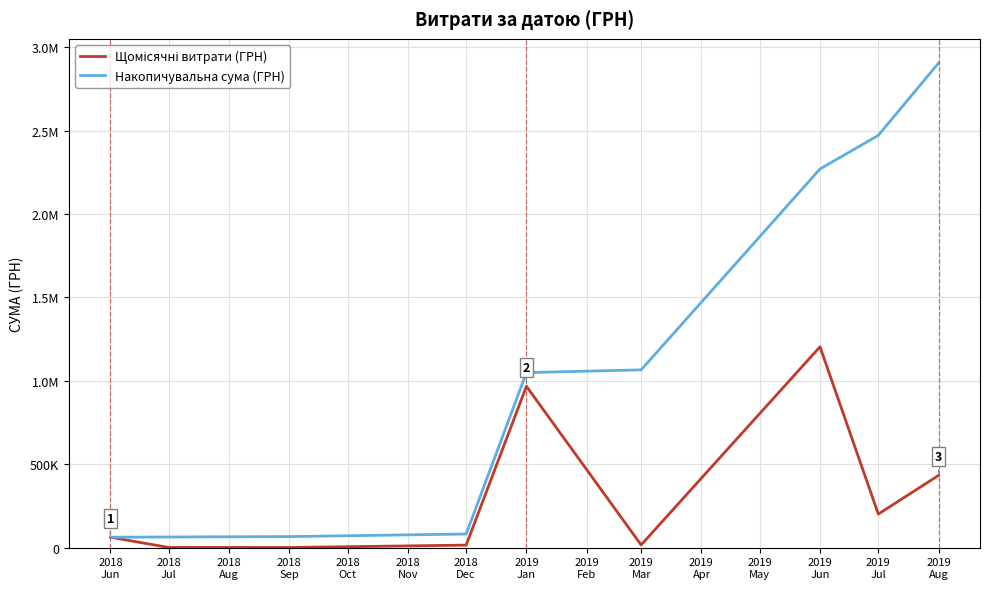

Which series has the widest spread of values?

Накопичувальна сума (ГРН)